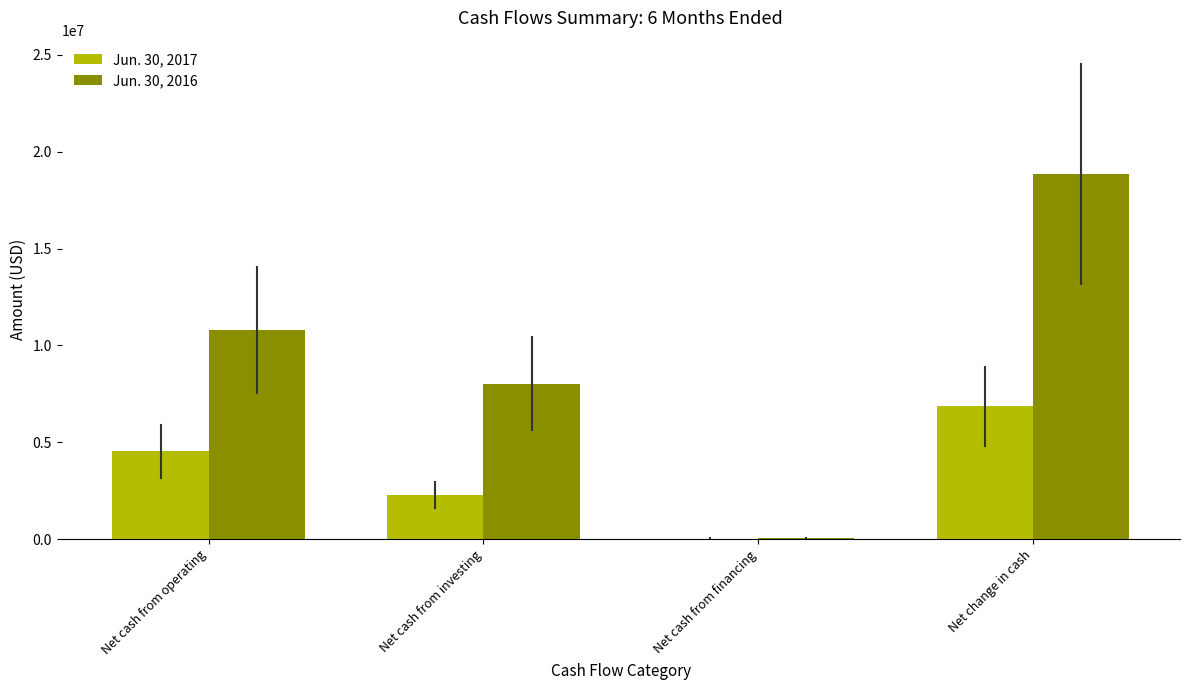

Between Net cash from operating and Net cash from financing, which series saw the biggest shift?

Jun. 30, 2016